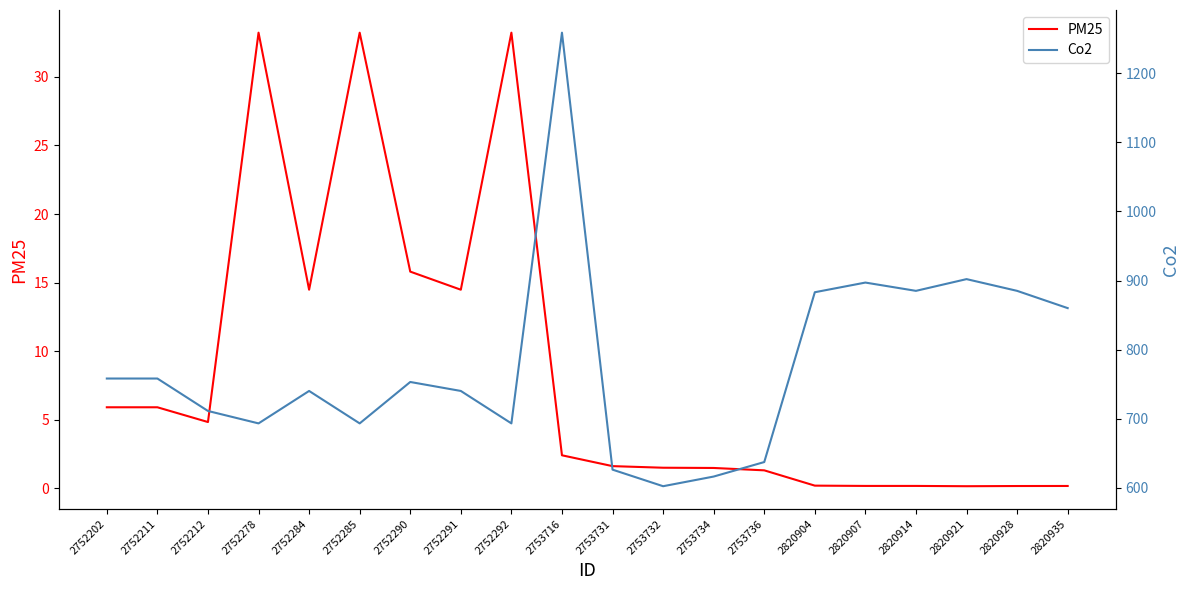

How many values in the PM25 series exceed 2?

10